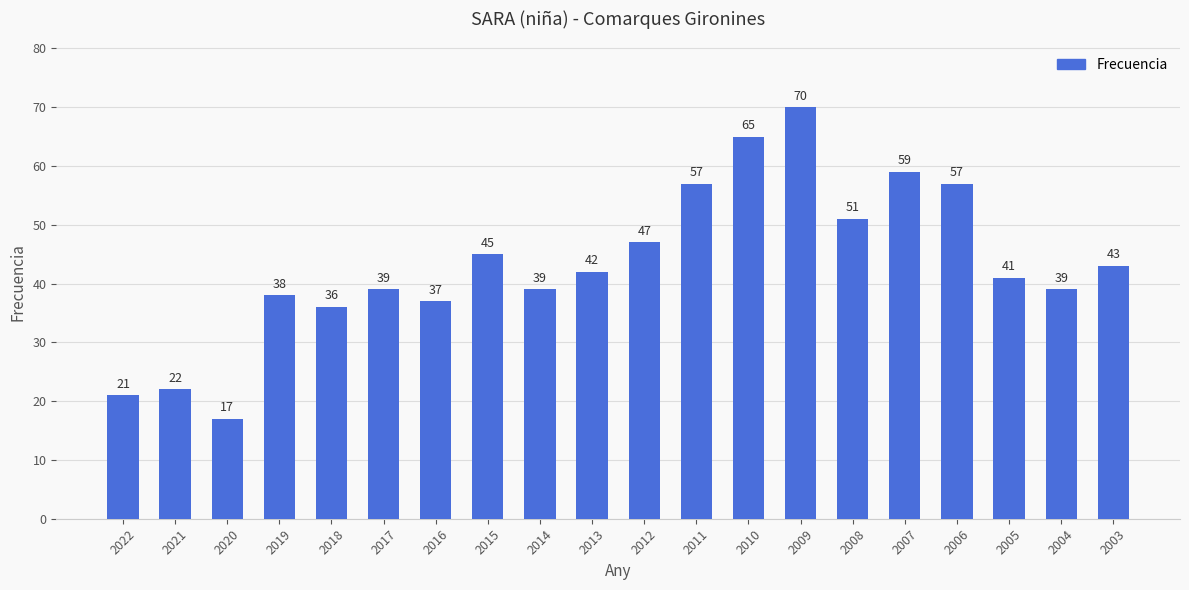

Count the number of categories in the chart.

20